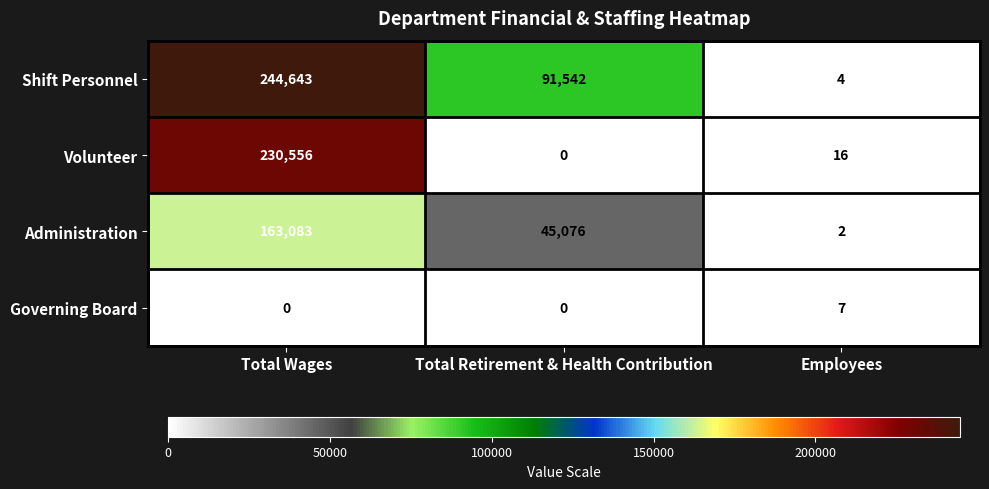

What is the highest value of the Governing Board series?

7